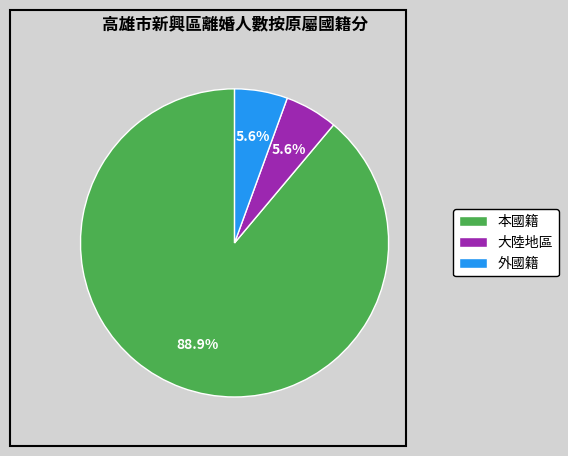

To the nearest percent, what portion does 外國籍 represent?

6%